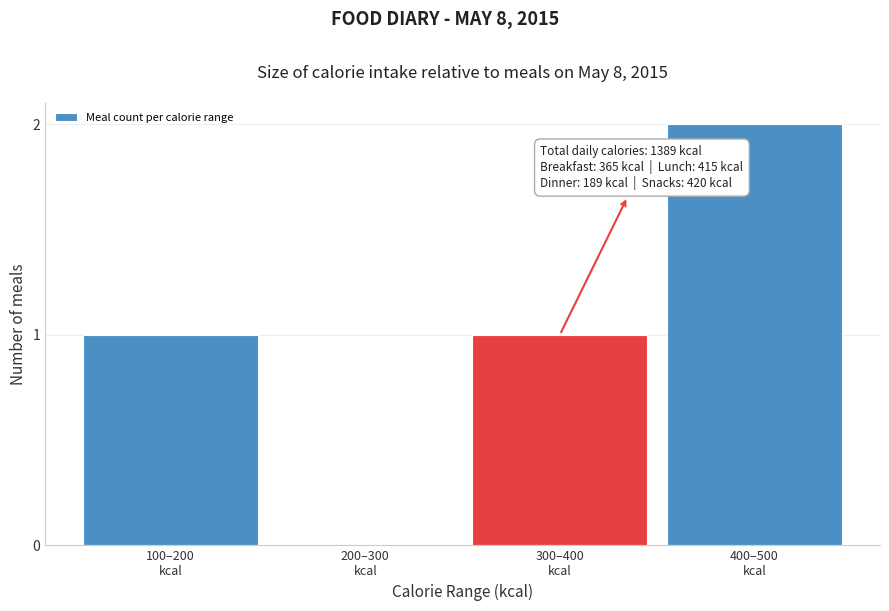

What is the sum of all values?

4